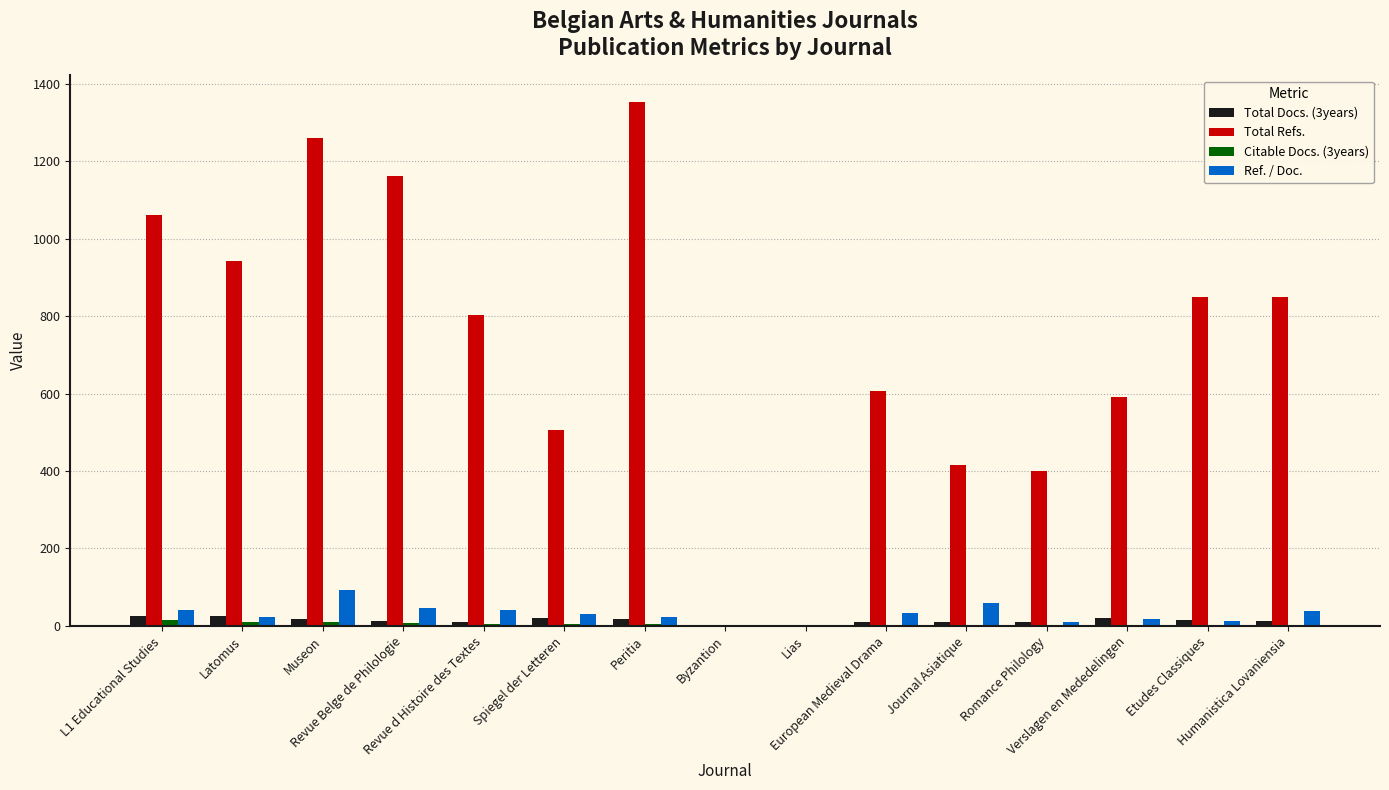

What is the greatest value displayed?

1354